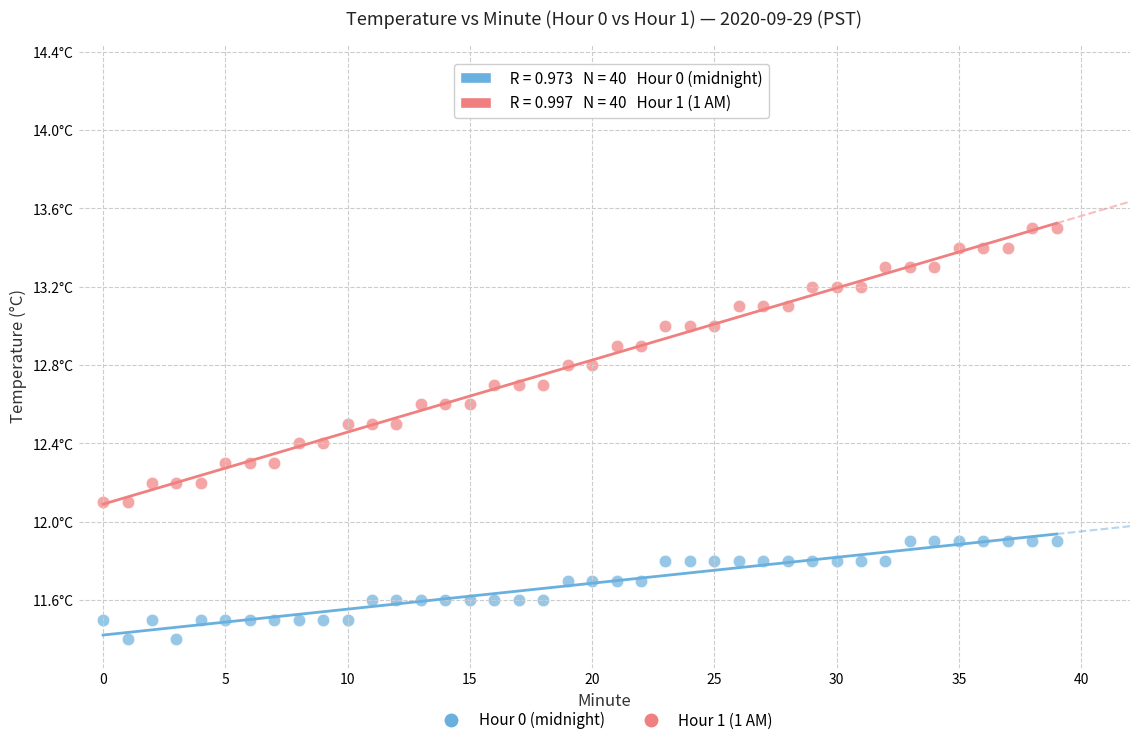

Which series has the largest Y range (max minus min)?

Hour 1 (1 AM)